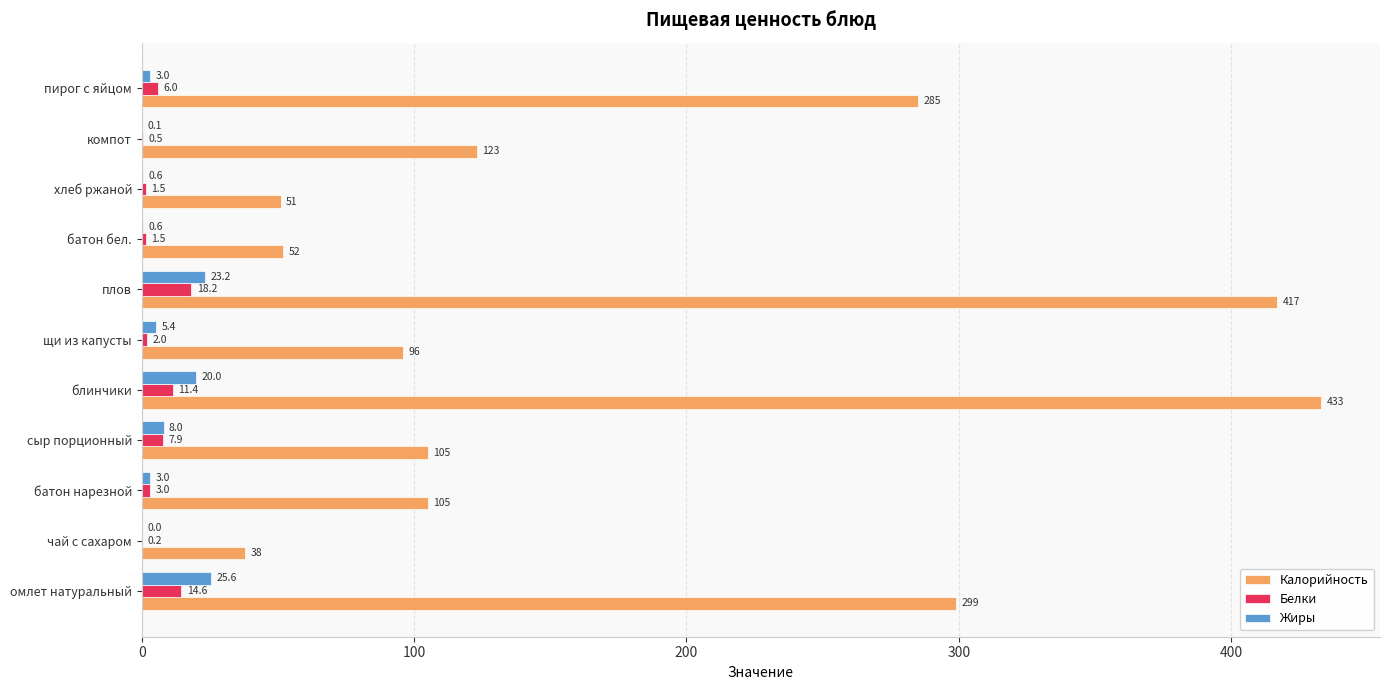

Which series changed the most between плов and батон бел.?

Калорийность